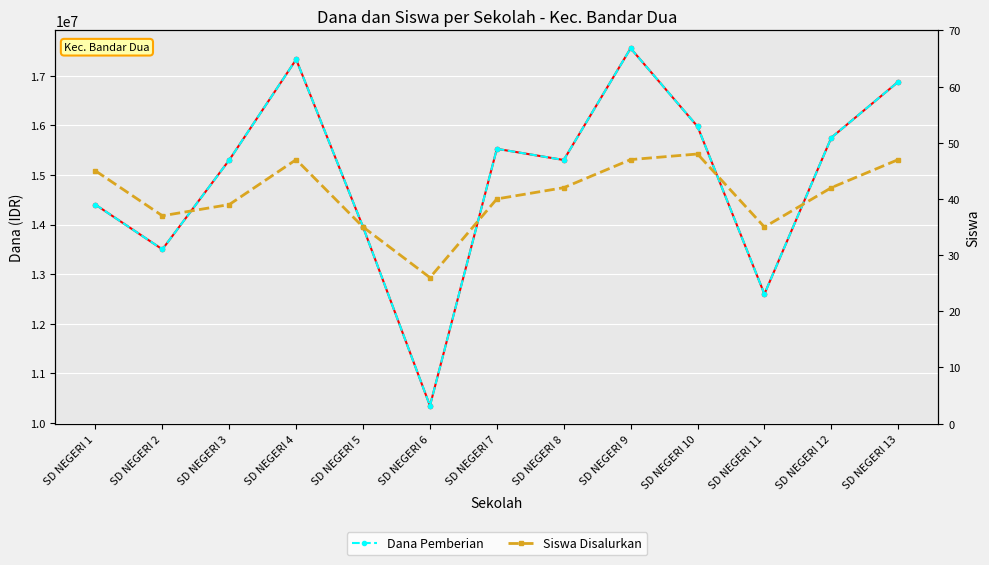

At which label does Siswa Disalurkan first exceed 42?

SD NEGERI 1